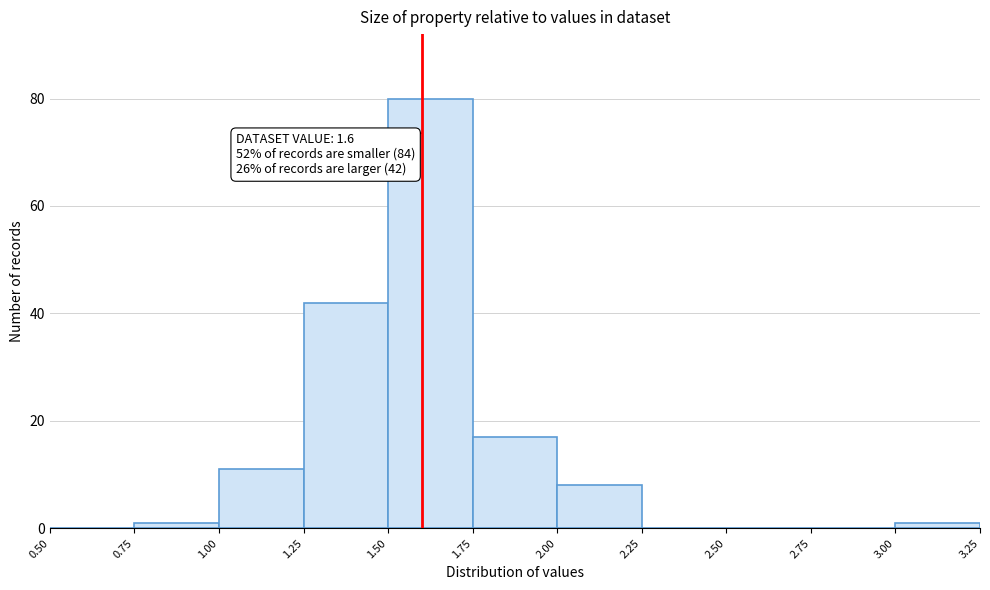

Which range on the x-axis has the tallest bar?

1.50 to 1.75